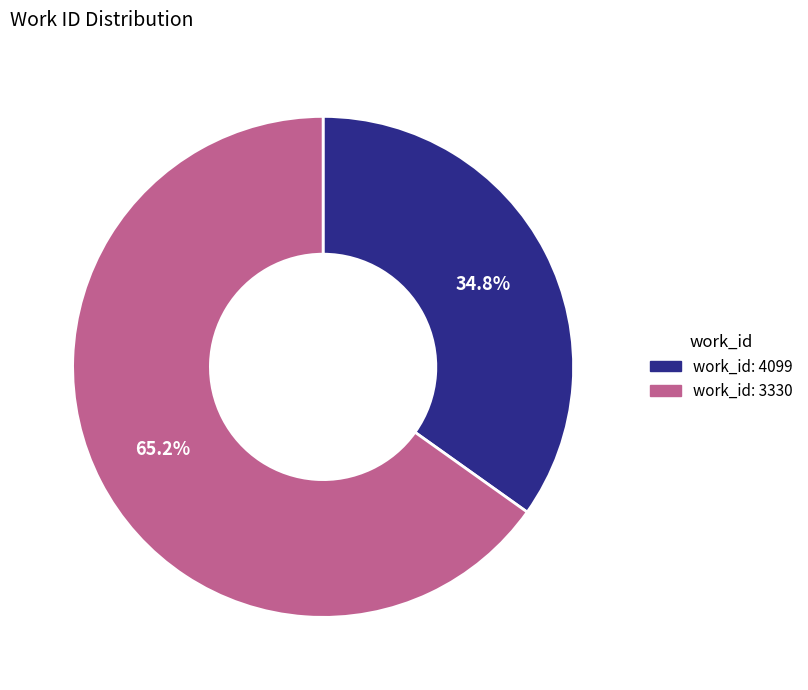

How many slices are in this pie chart?

2